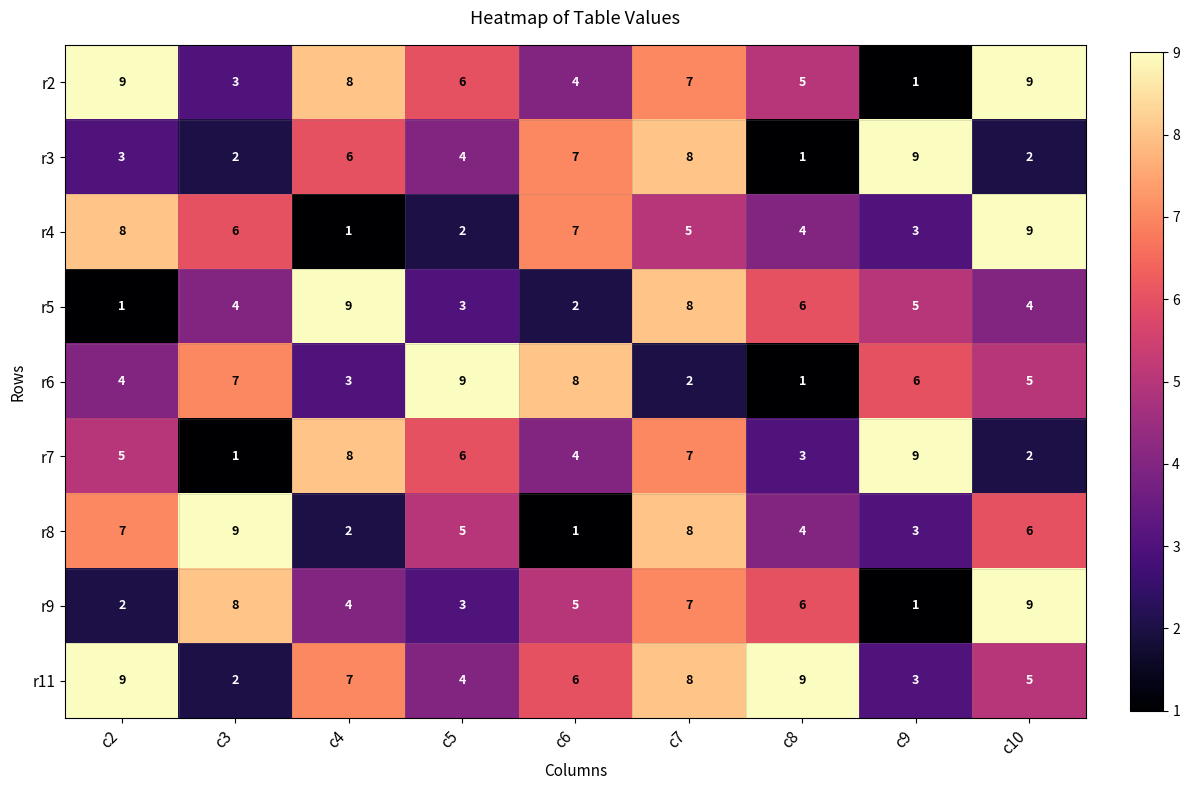

What is the sum of all r5 values?

42